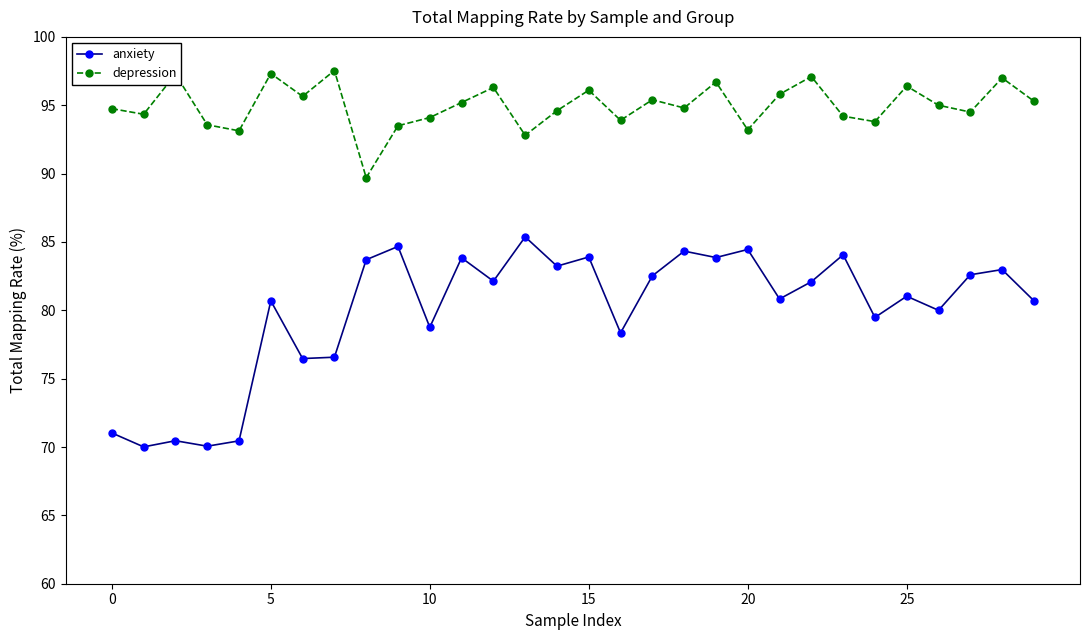

Which series has the largest total across all categories?

depression